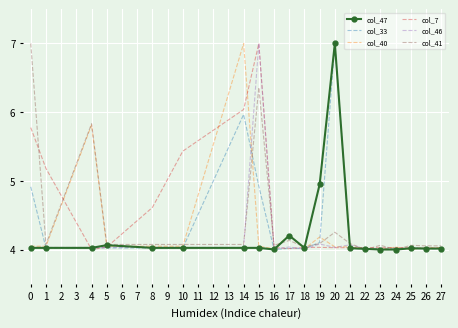

At which category is the sum across all series the highest?

15